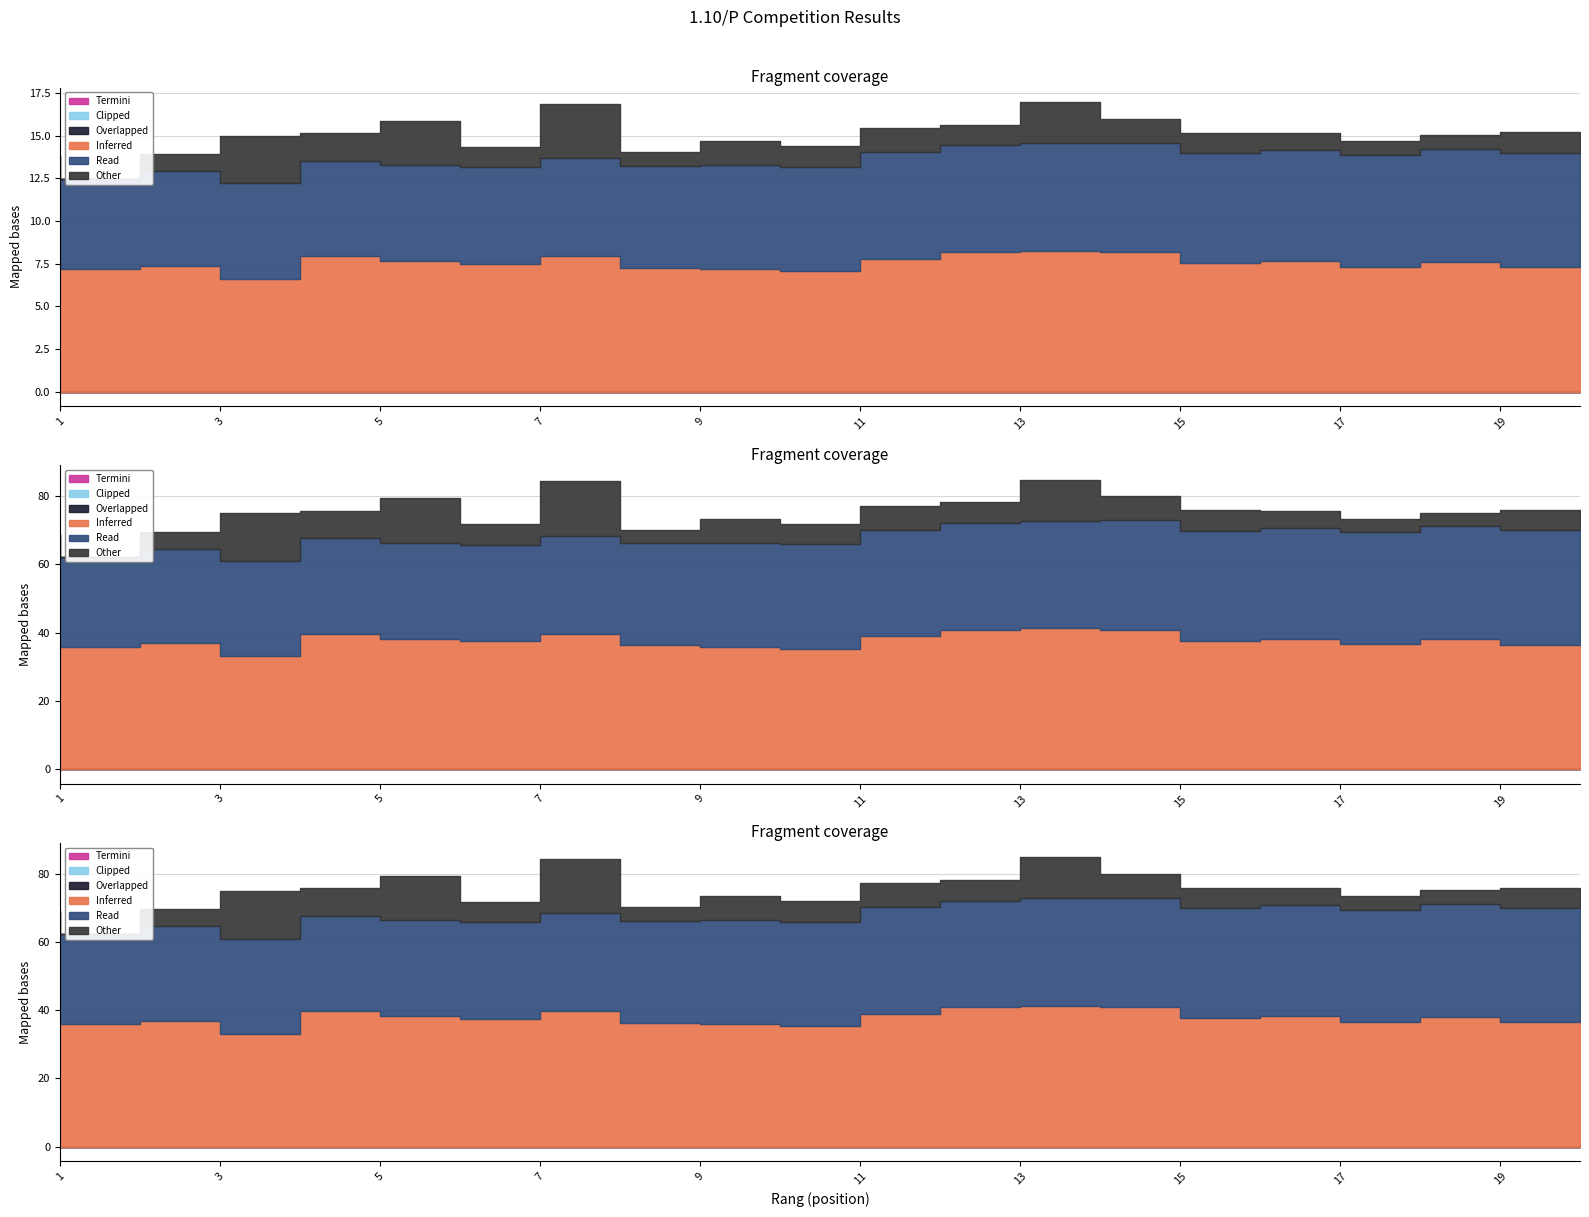

Is it true that tijd1 equals 66.7 at 6?

False